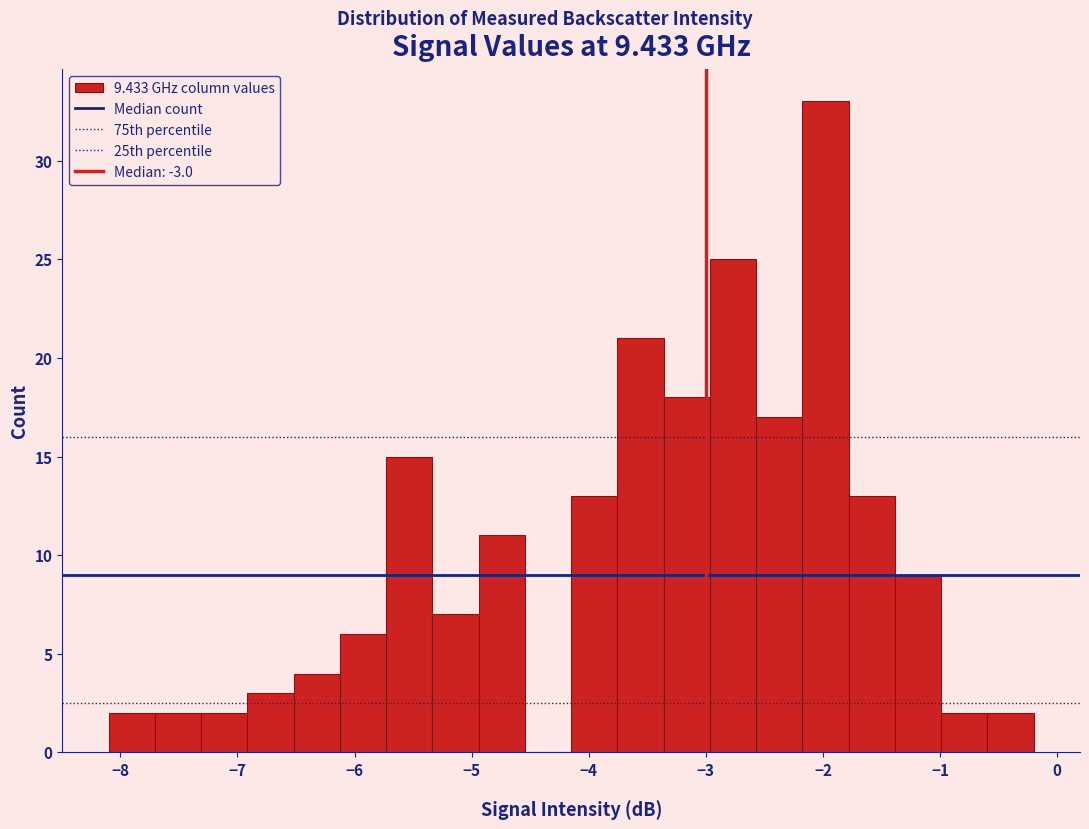

Around what value on the x-axis is the tallest bar? Give the approximate position of its centre, as read against the axis.

-2.0